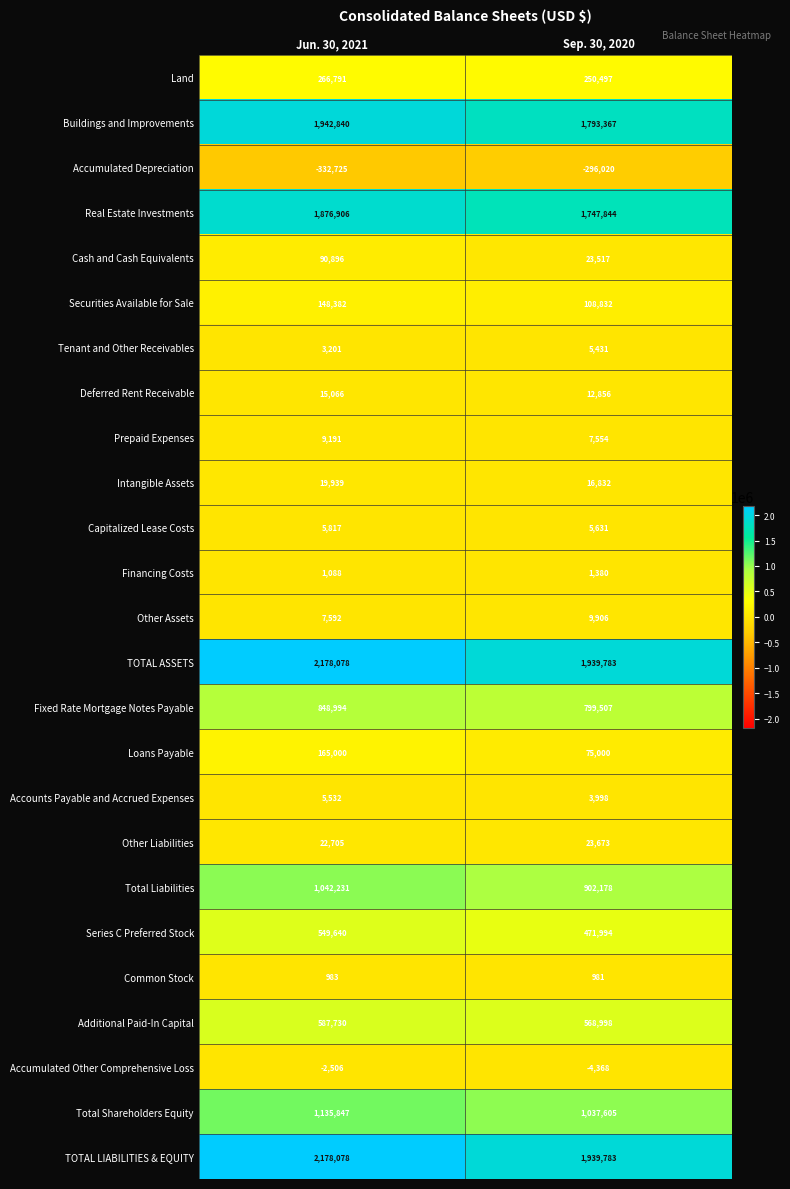

What is the lowest value of the Fixed Rate Mortgage Notes Payable series?

799507